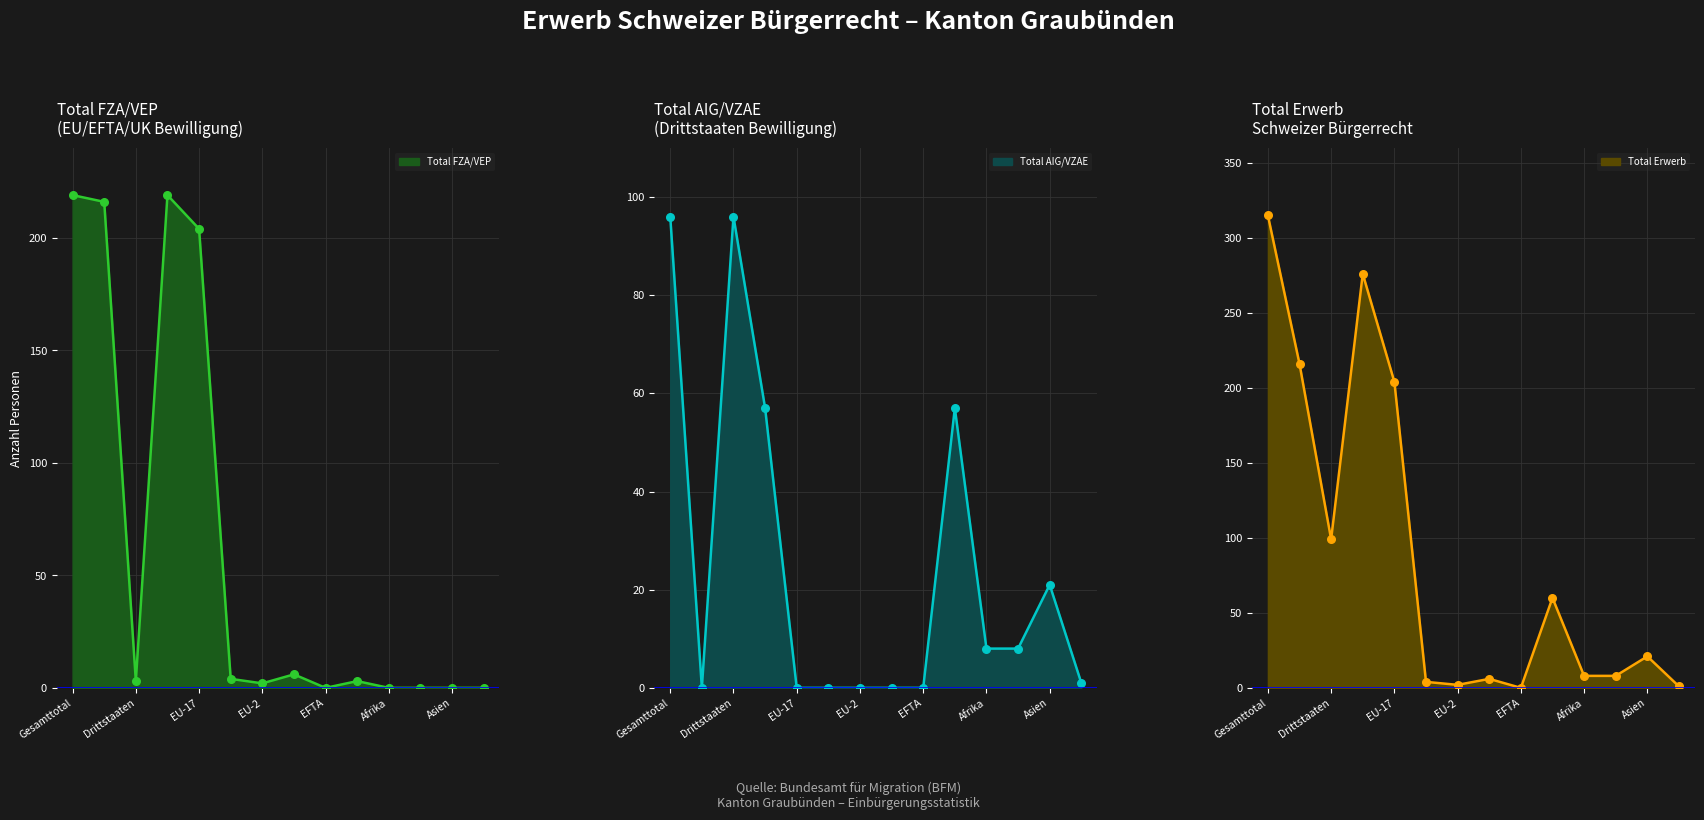

At which label does Total Erwerb reach its peak?

Gesamttotal